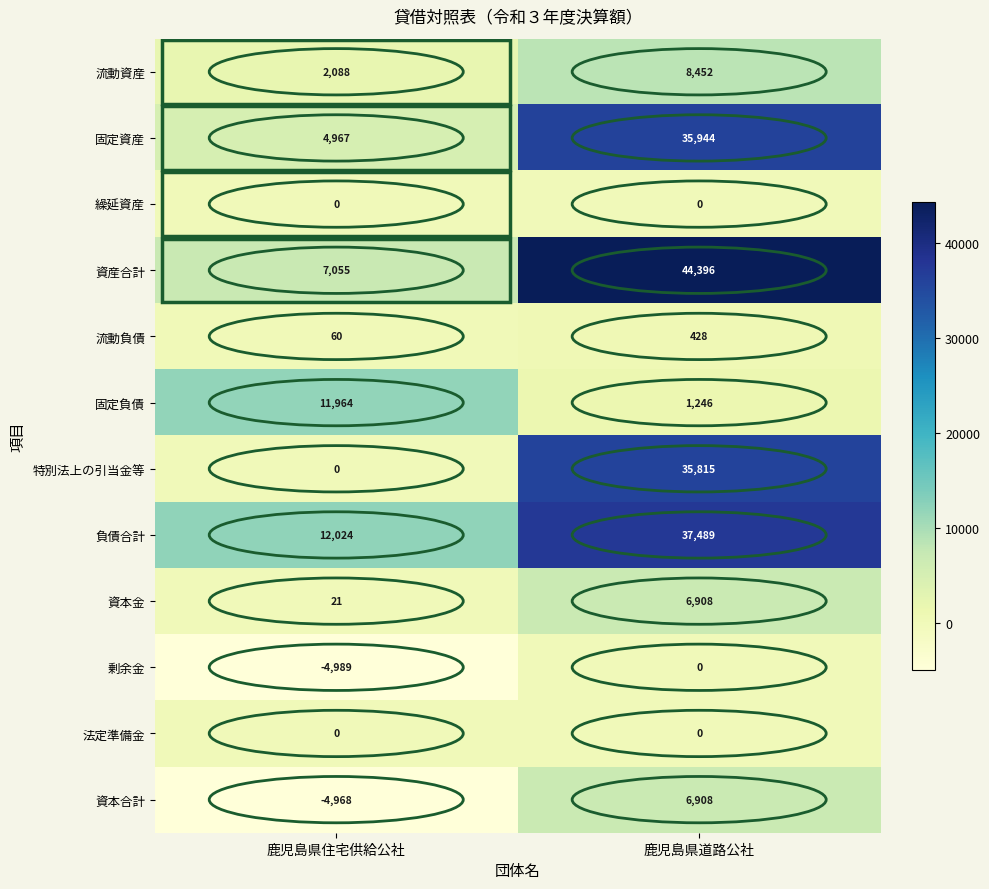

What is the smallest value displayed?

-4989